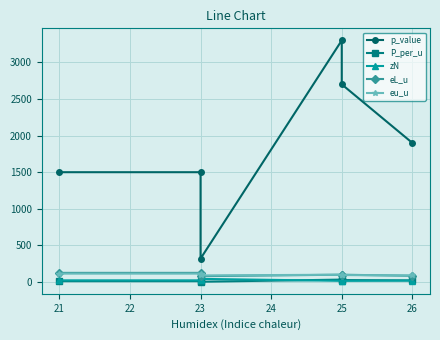

Count the number of data series in this chart.

5